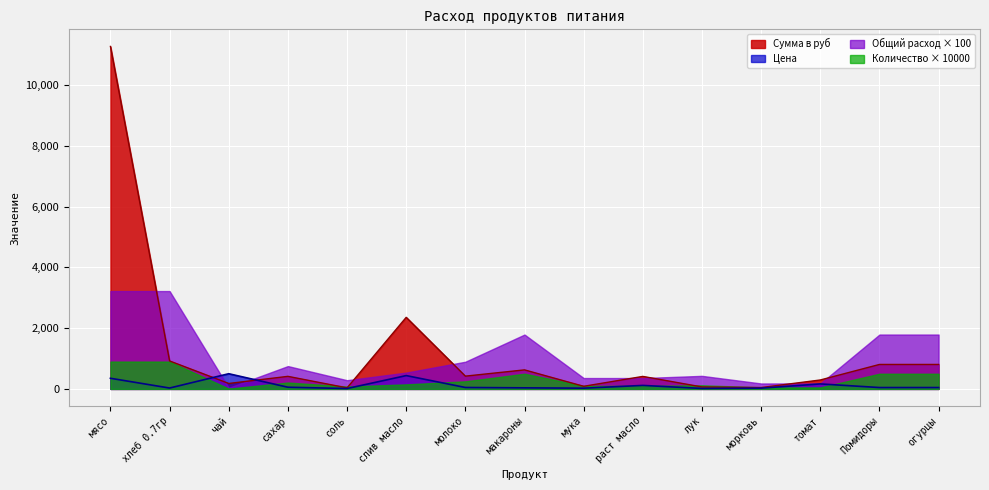

At which label does Цена first exceed 45?

мясо